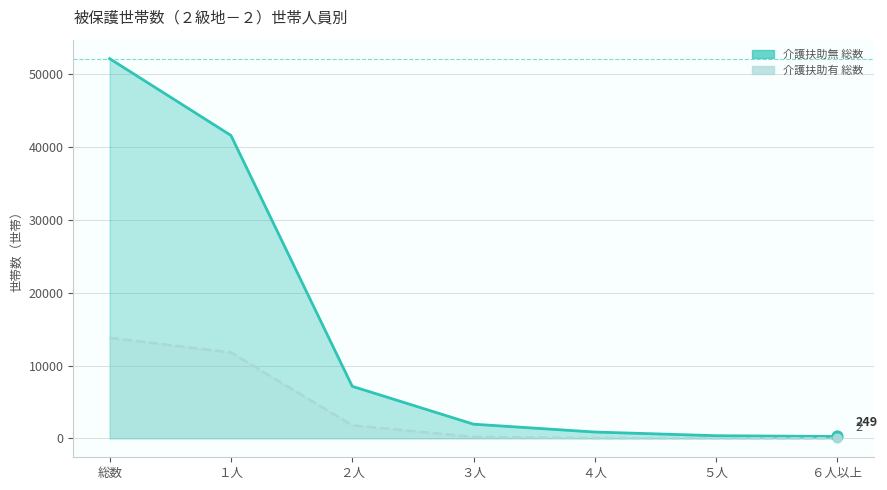

What are all the series names shown in the legend?

介護扶助無 総数, 介護扶助有 総数